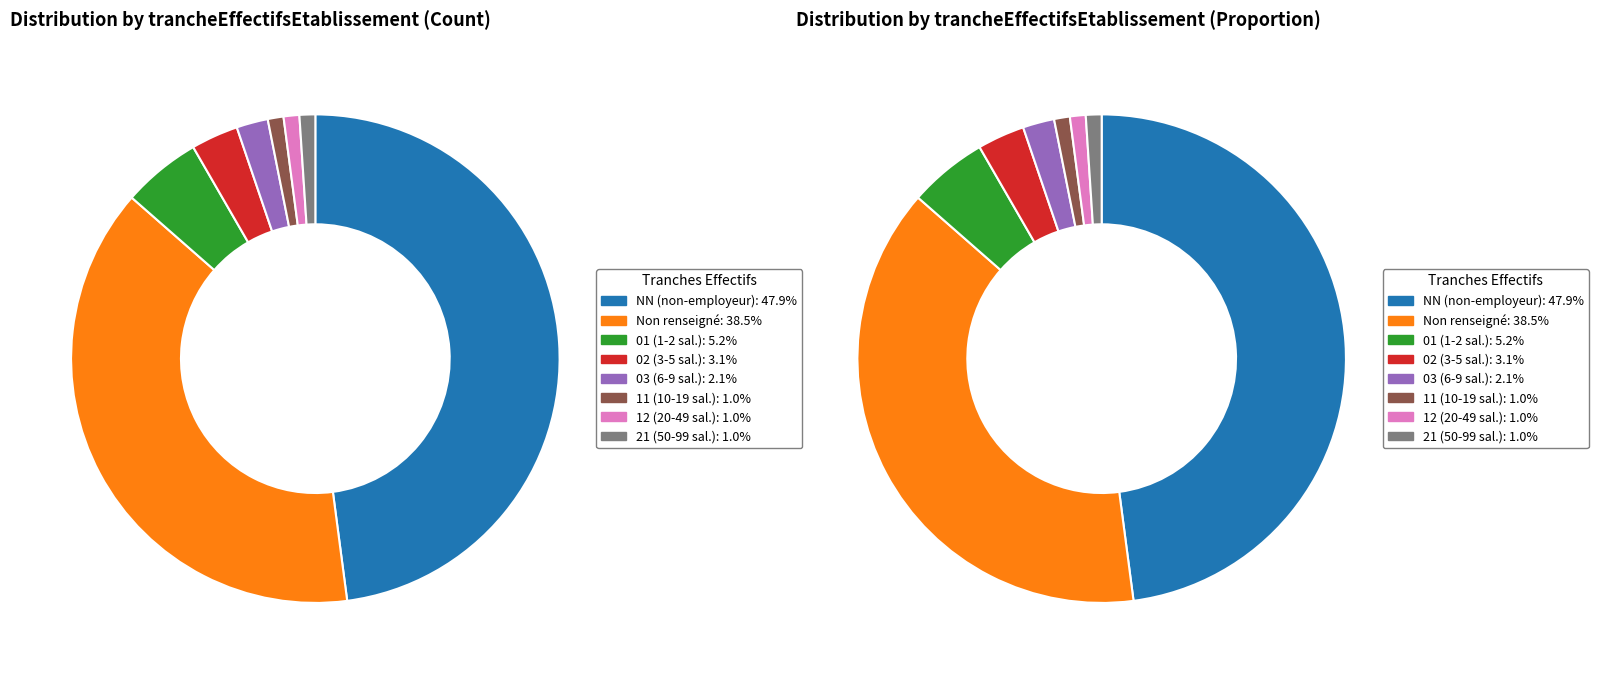

Does any single category account for the majority?

No